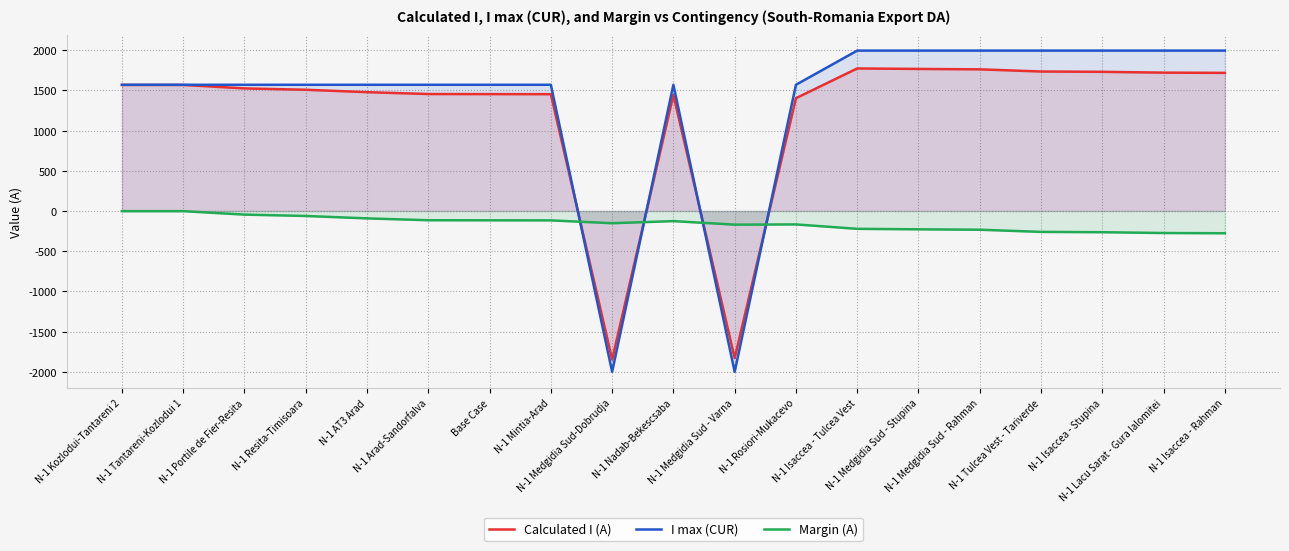

Between N-1 AT3 Arad and N-1 Mintia-Arad, which series saw the biggest shift?

Calculated I (A)